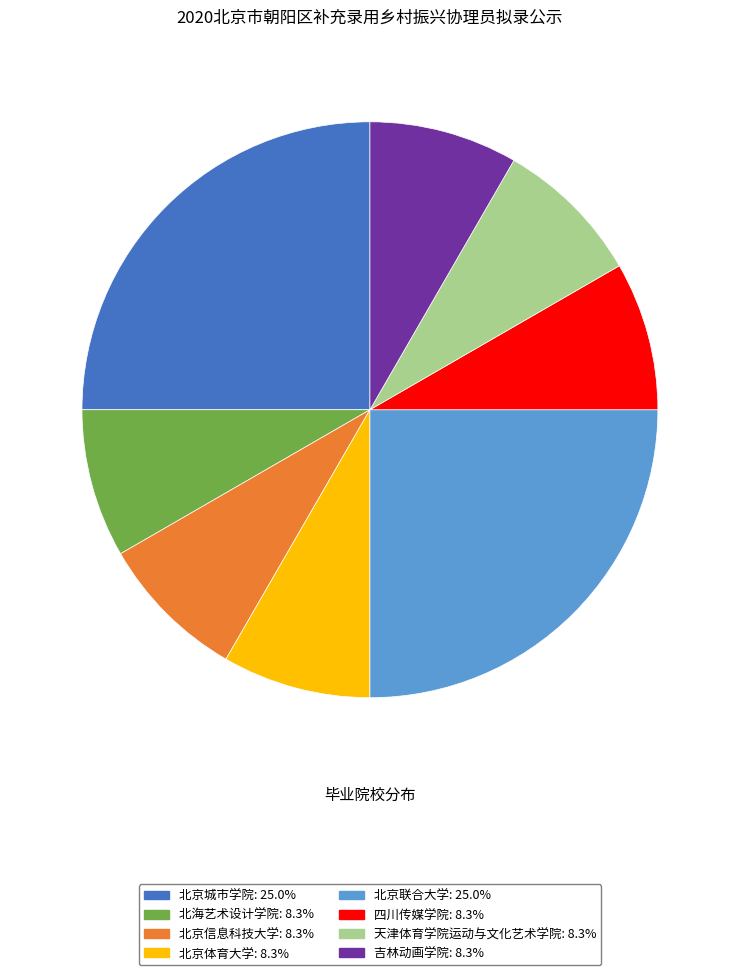

The 北京信息科技大学 slice represents 8% of the pie. True or false?

True